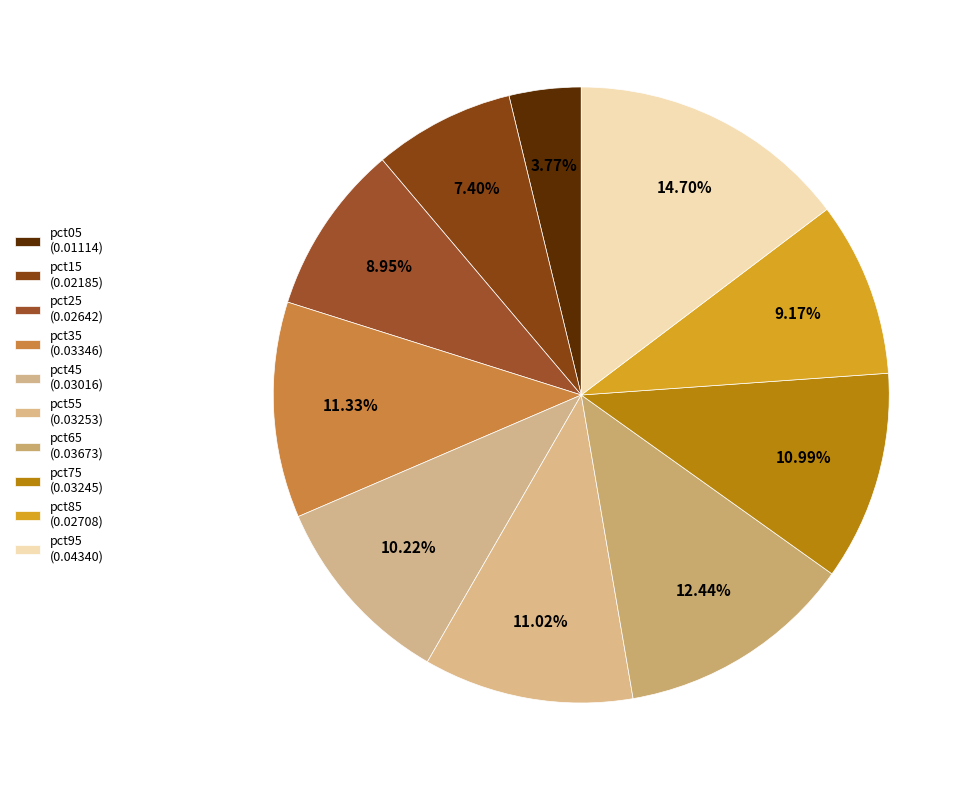

Is it true that pct25 is 1% of the pie?

False